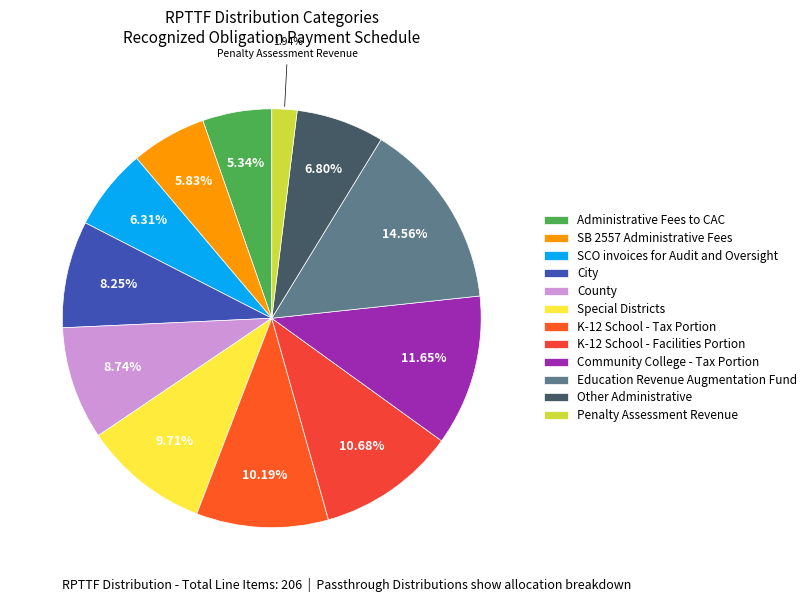

To the nearest percent, what is the average slice percentage?

8%